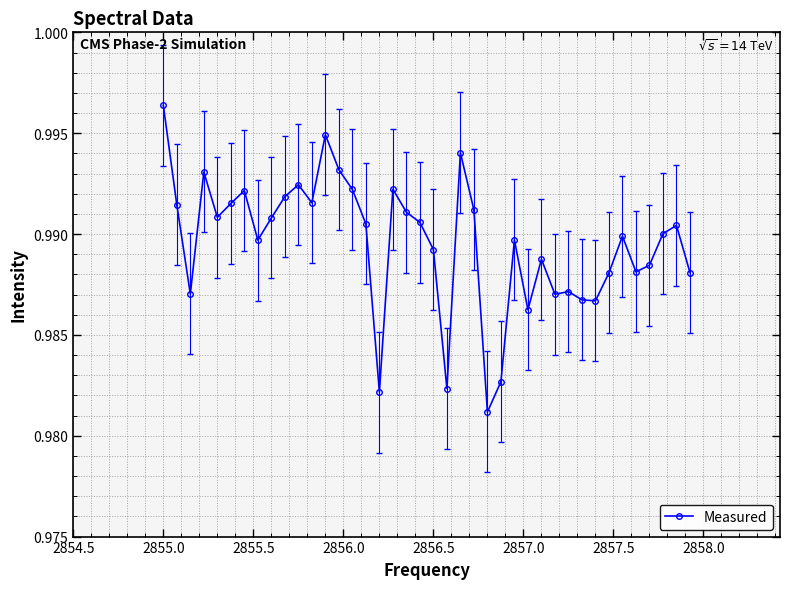

What is the sum of all values?

39.6